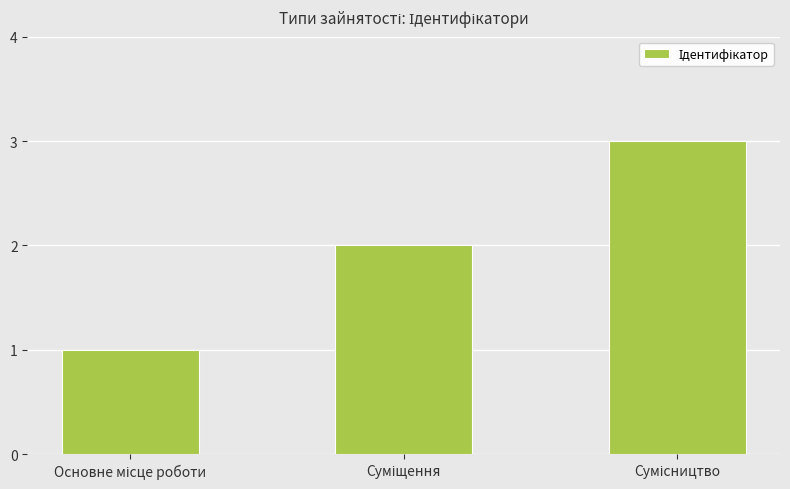

What is the sum of all values?

6